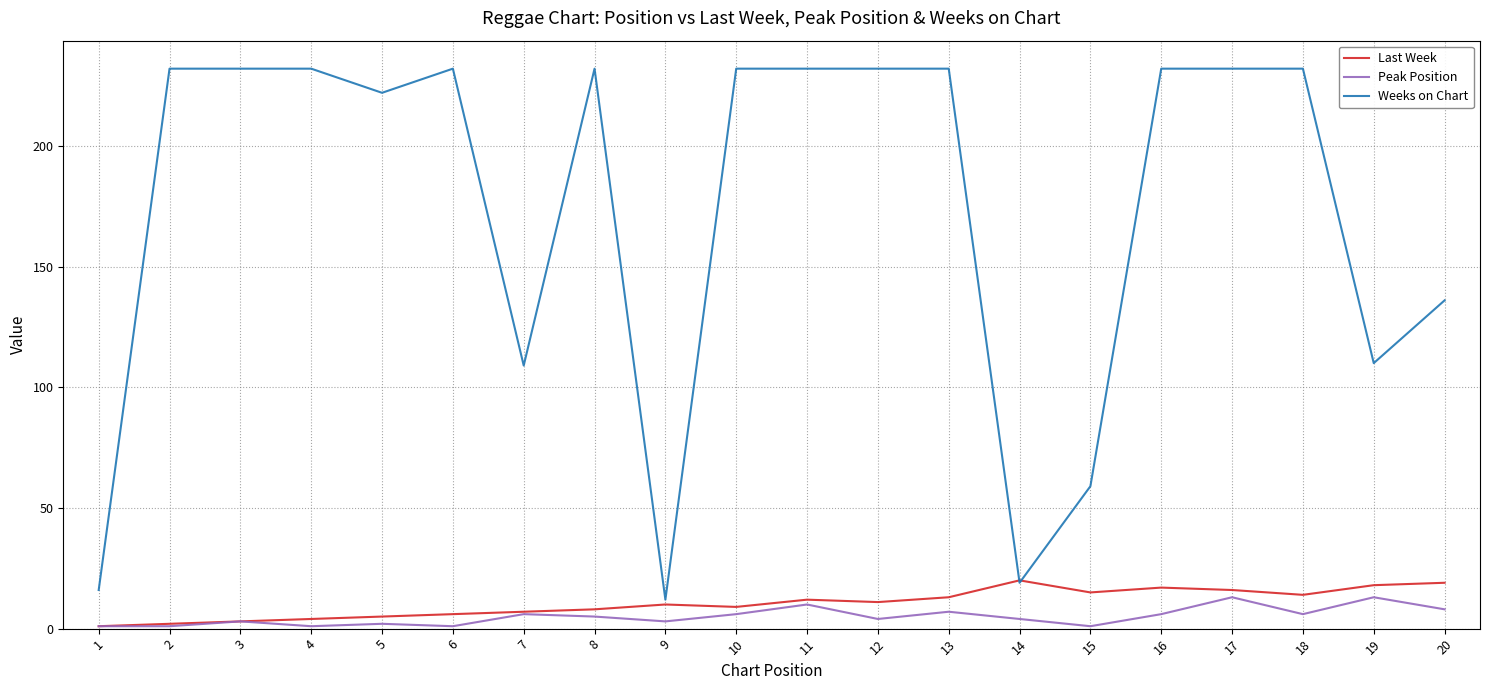

True or false: Weeks on Chart and Peak Position intersect in this chart.

False